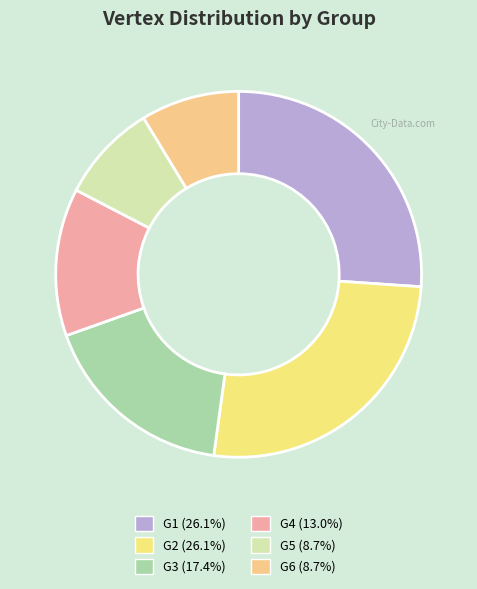

How many slices are in this pie chart?

6